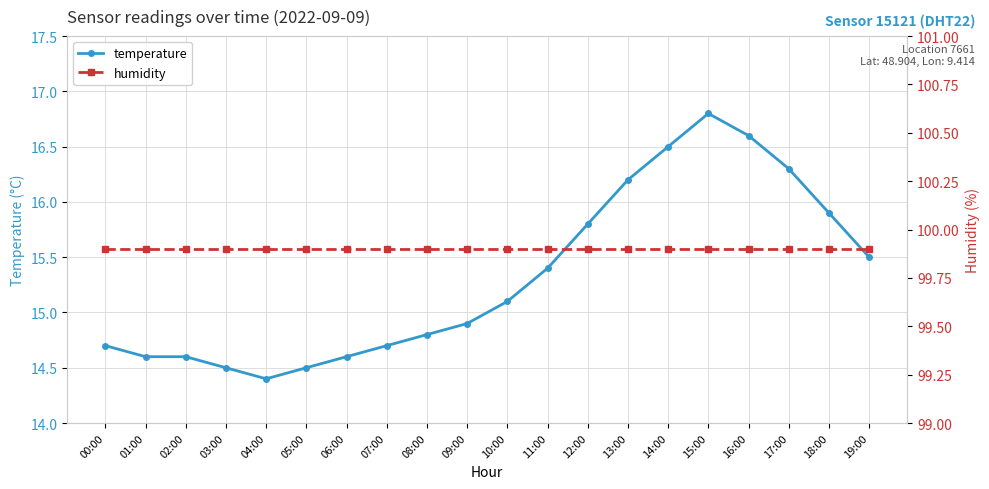

Does the chart display data point markers on the line(s)?

Yes